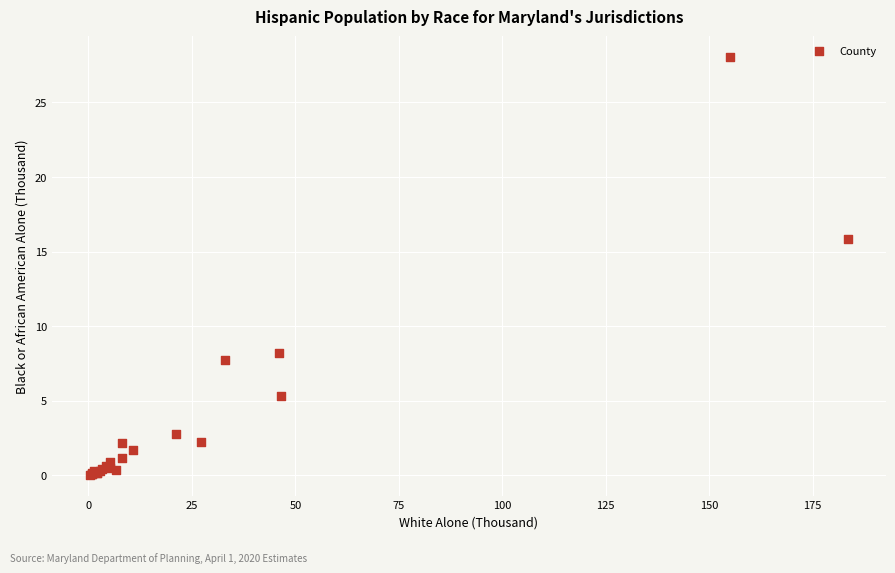

What Y value in the scatter plot is closest to 14?

15.8